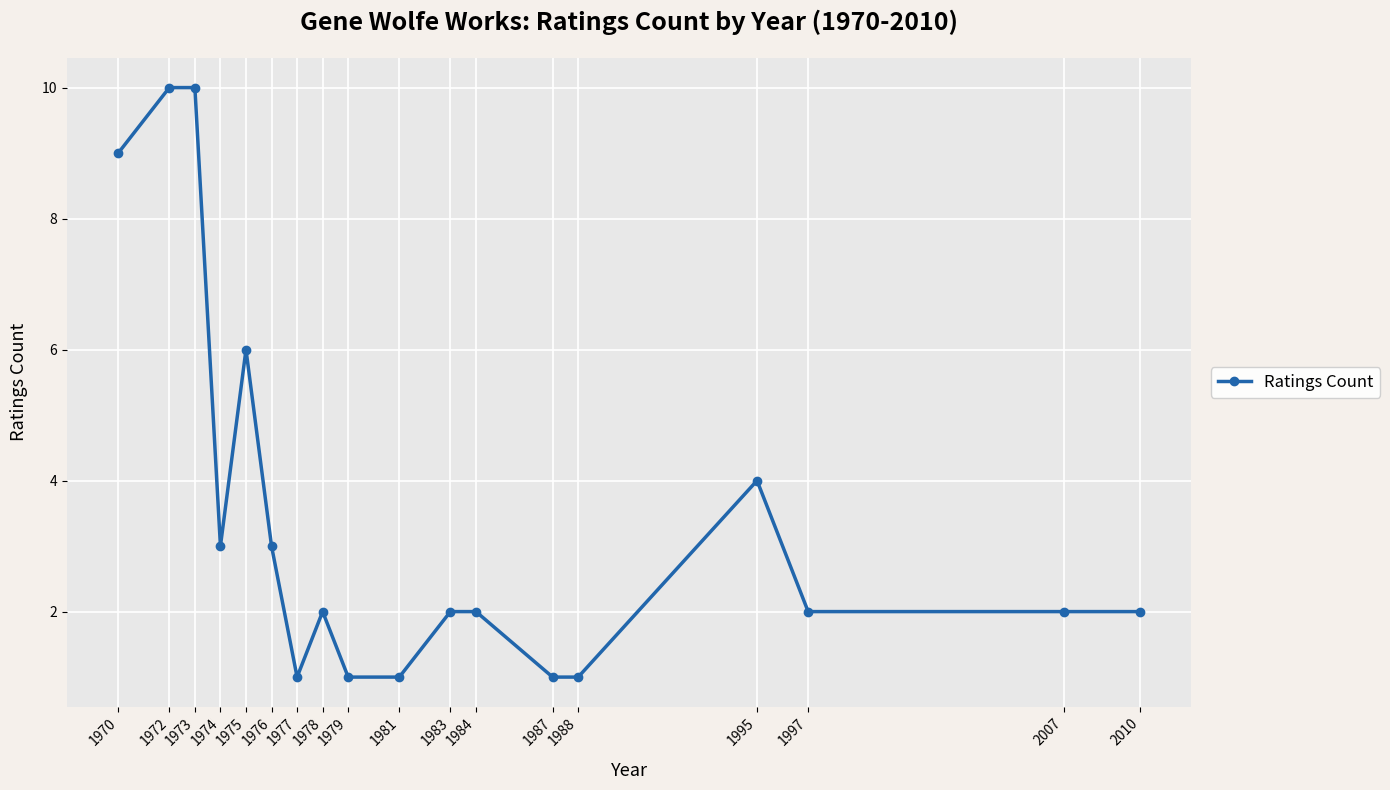

What is the value of the 18th point from the left?

2